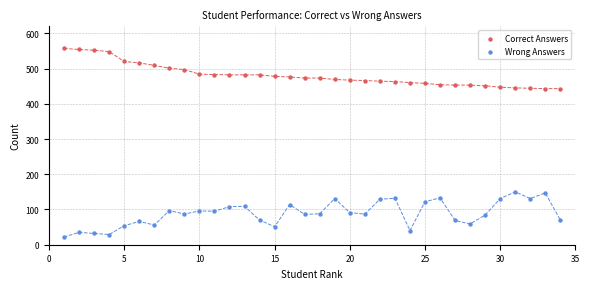

Across all data points, what is the range of Y values (max minus min)?

535